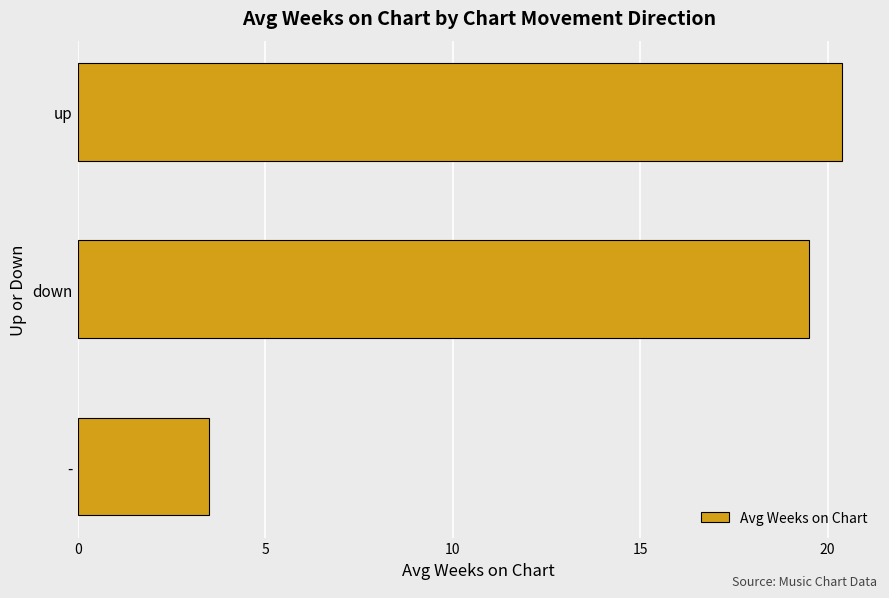

Which category has the highest value across all series?

up